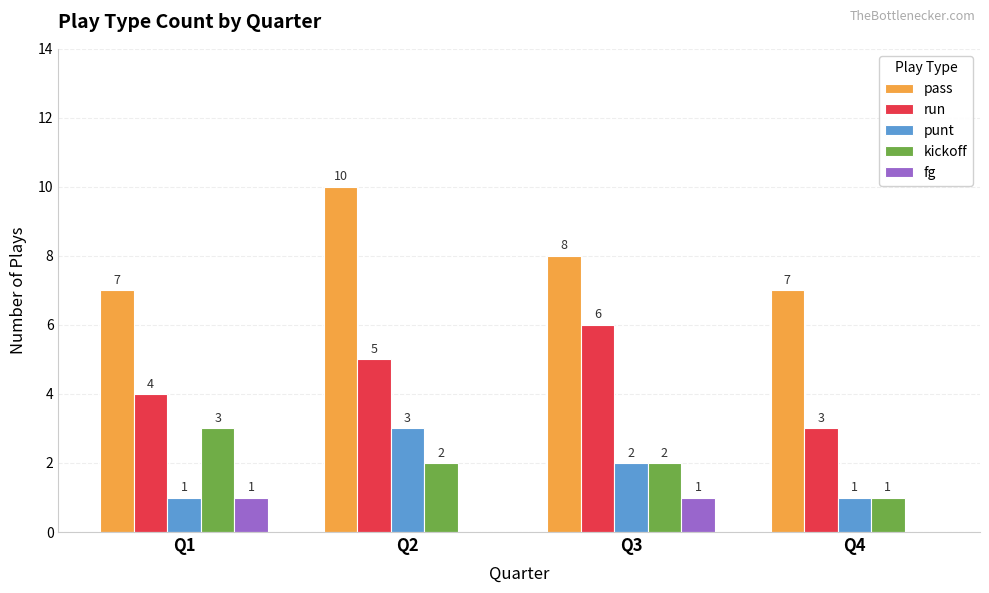

Is it true that punt equals 2 at Q3?

True